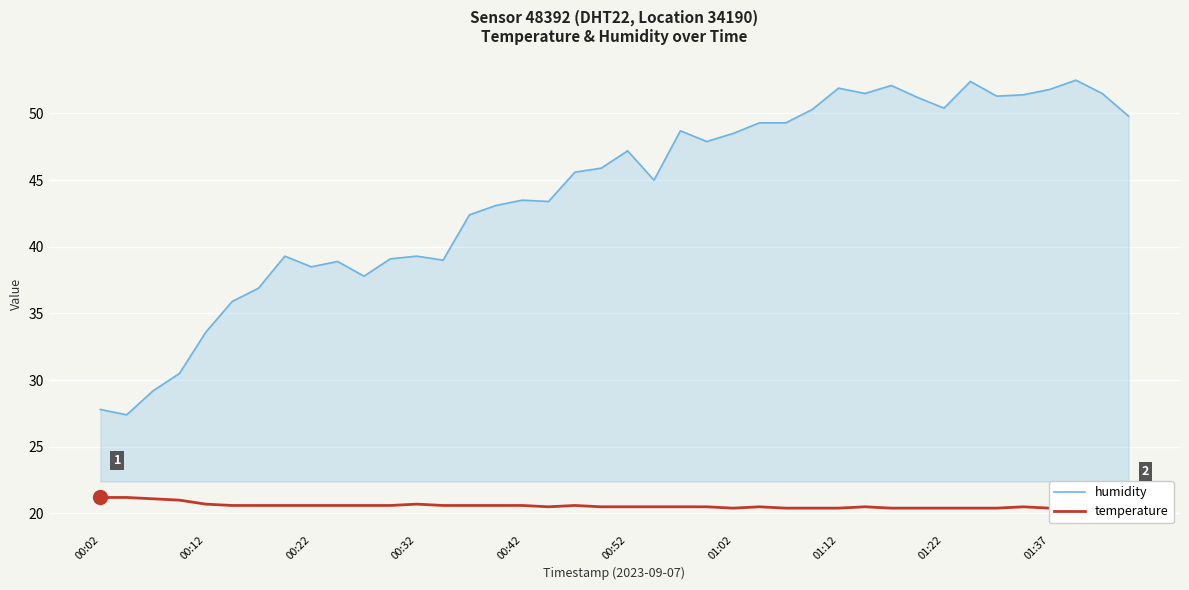

What is the maximum value for humidity?

52.5